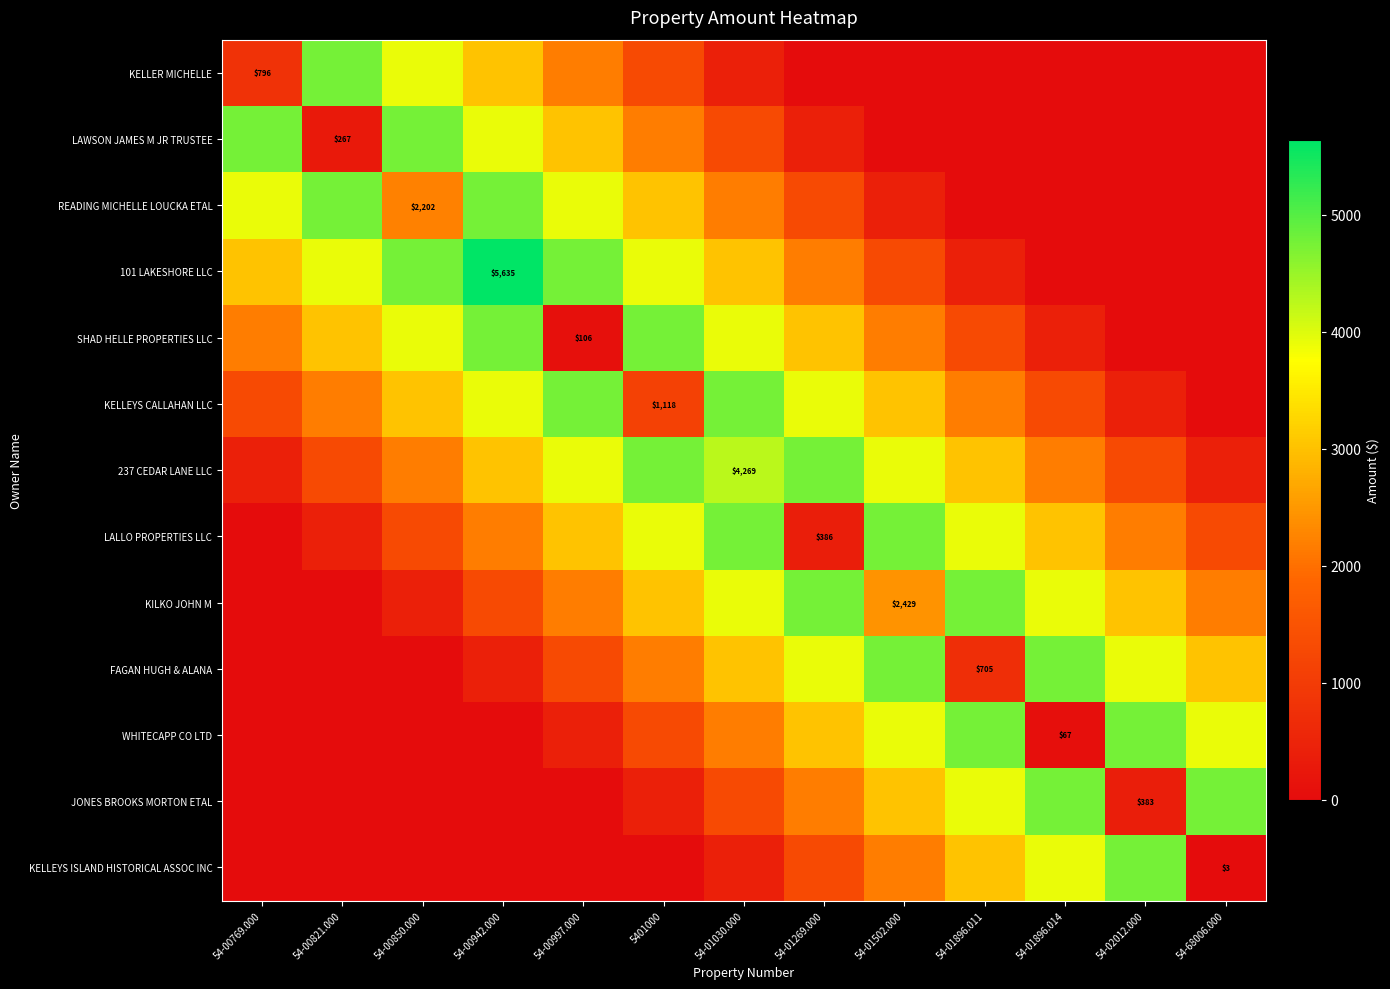

Count the number of data series in this chart.

13